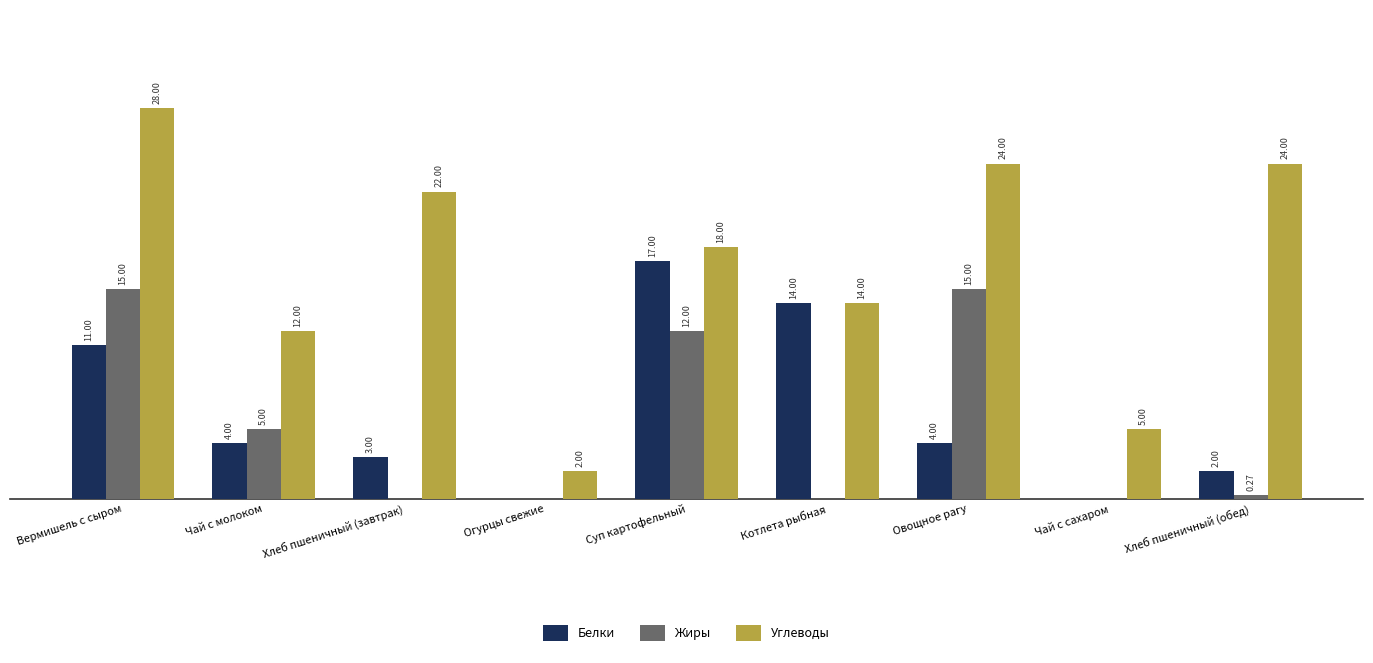

Which series has the widest spread of values?

Углеводы